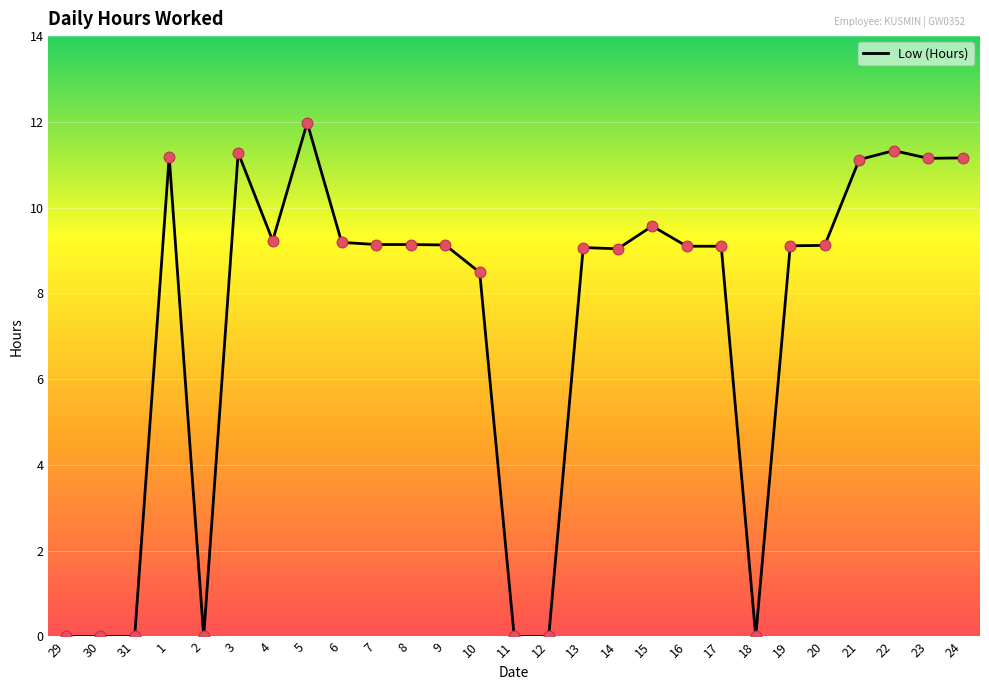

What is the change in value from 12 to 19?

+9.1